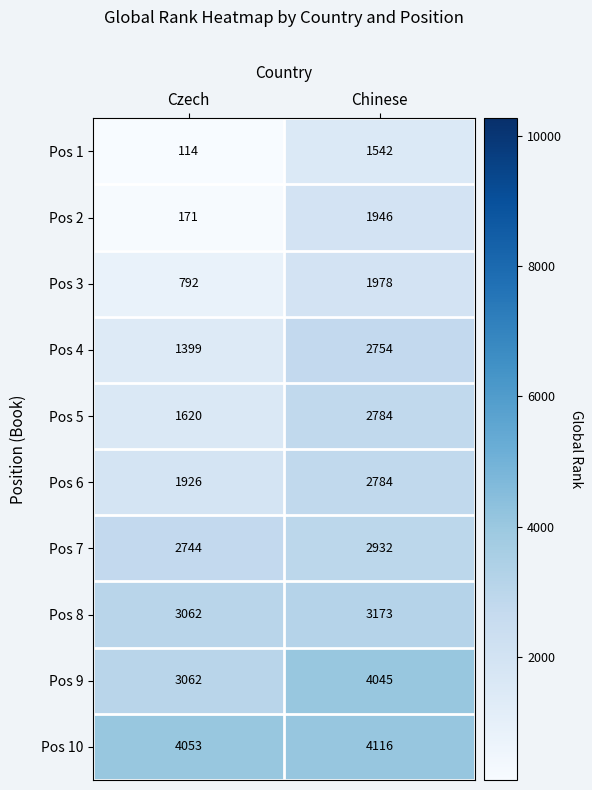

At which label does Pos 7 reach its peak?

Chinese